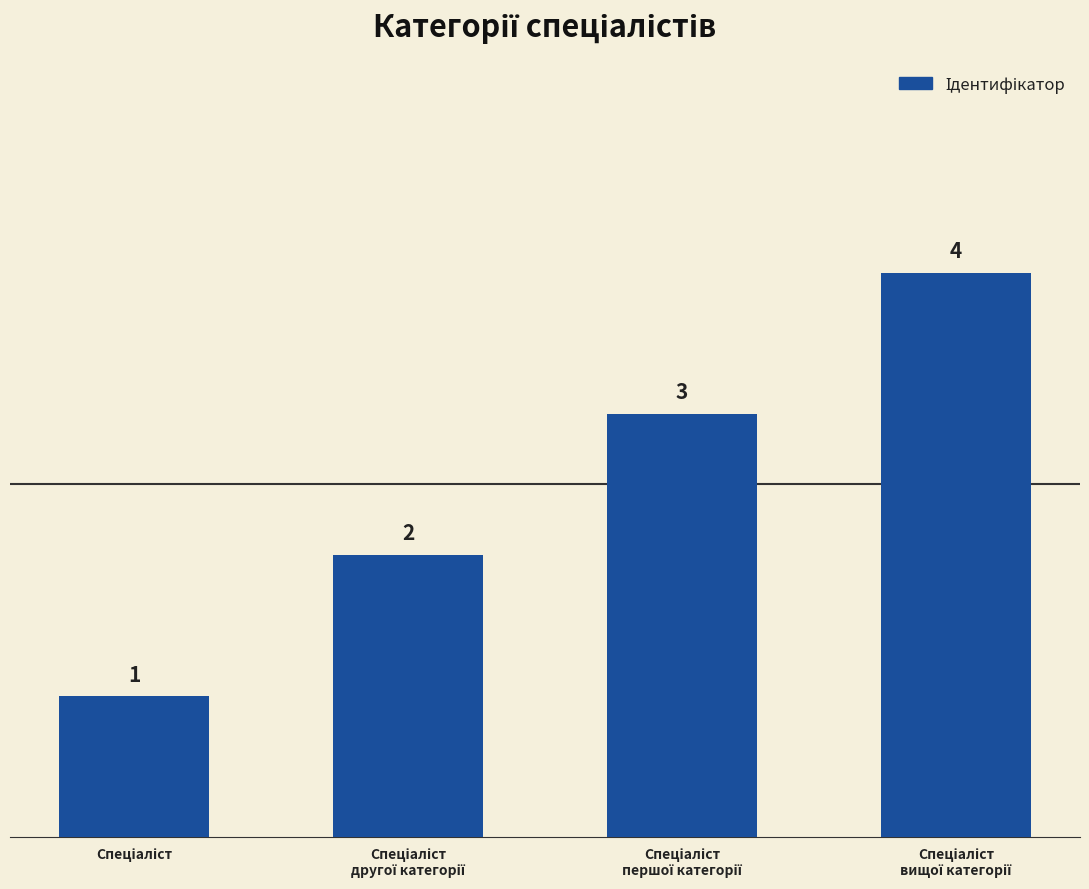

Reading left to right, list all the values displayed in this chart.

1	2	3	4